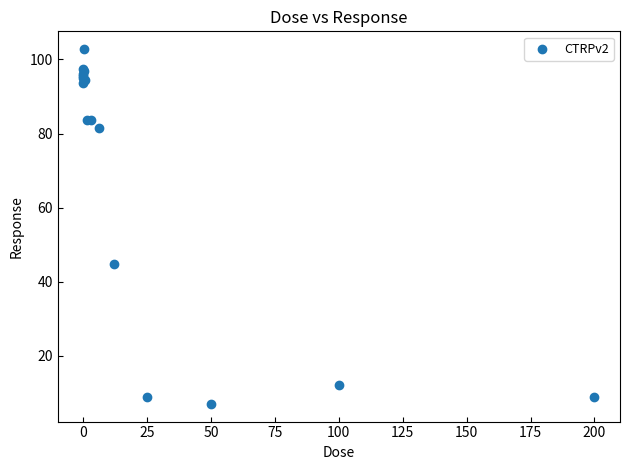

What Y value in the scatter plot is closest to 54?

44.7